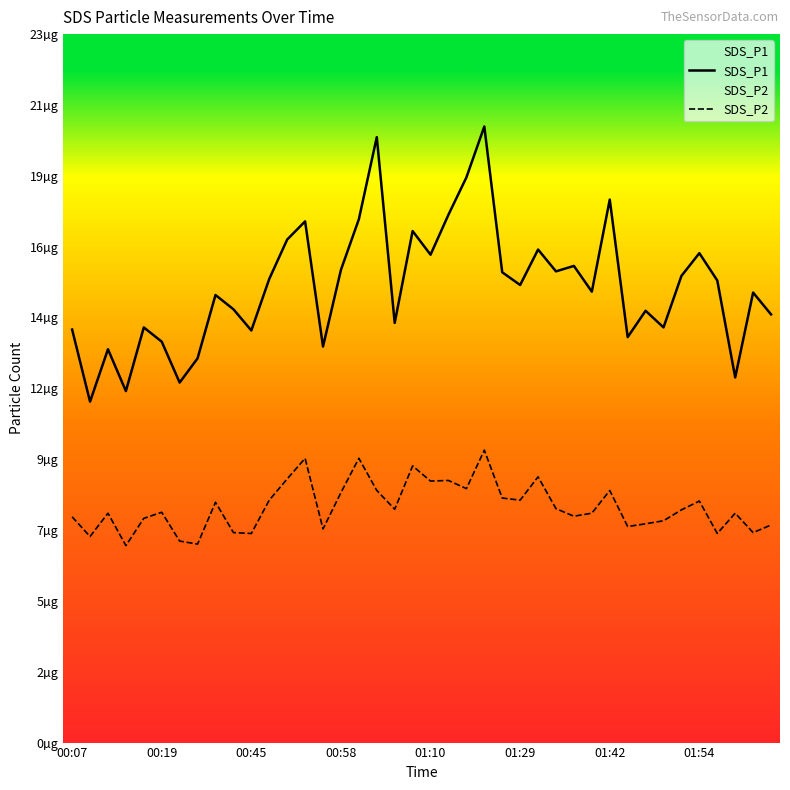

How many interior local valleys does the SDS_P1 series have?

13